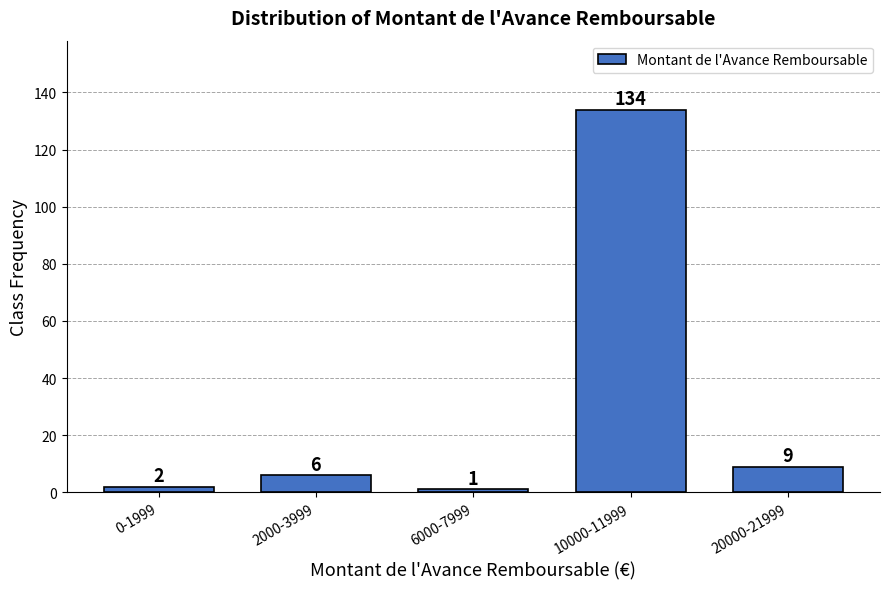

Reading left to right, extract all data points from this chart.

2	6	1	134	9